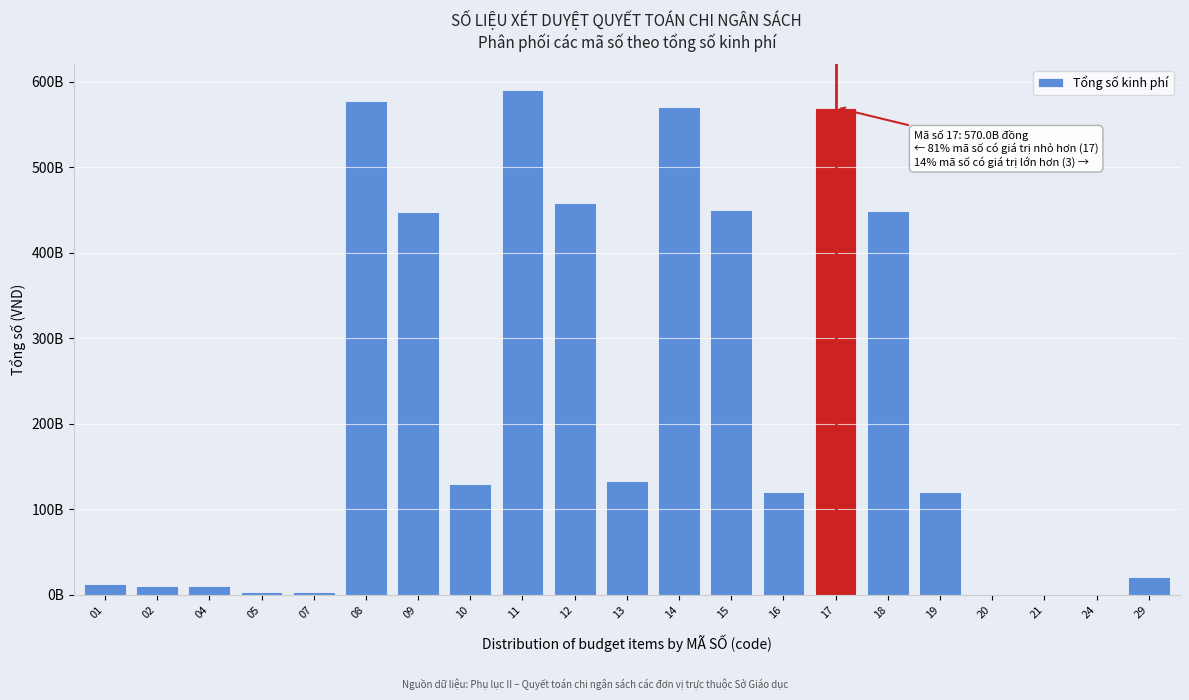

Are the bars horizontal?

No